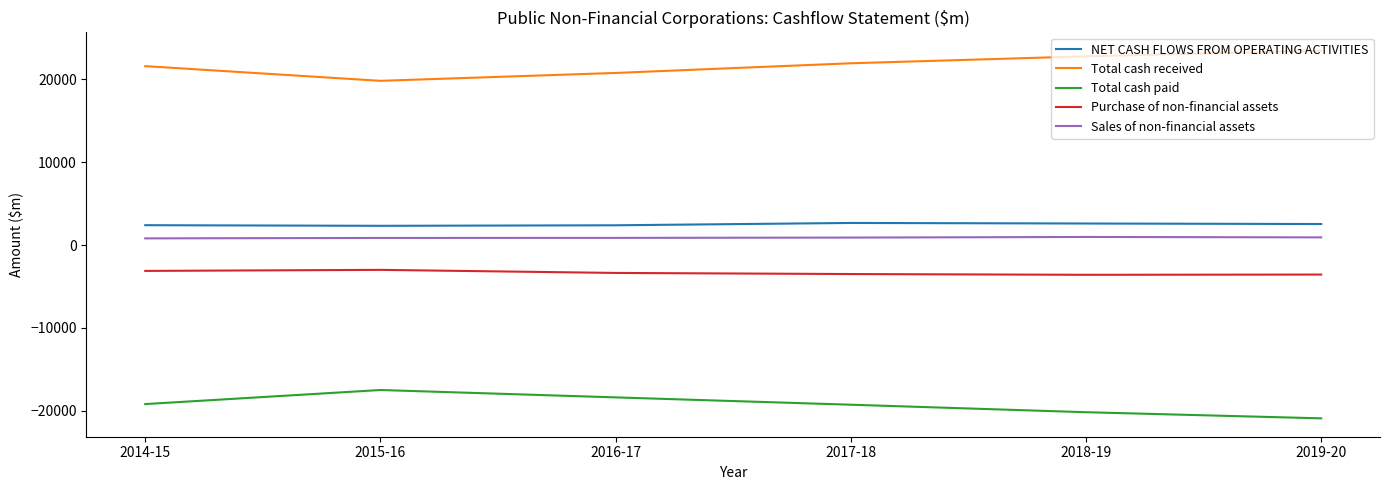

What position from the left is 2018-19?

5